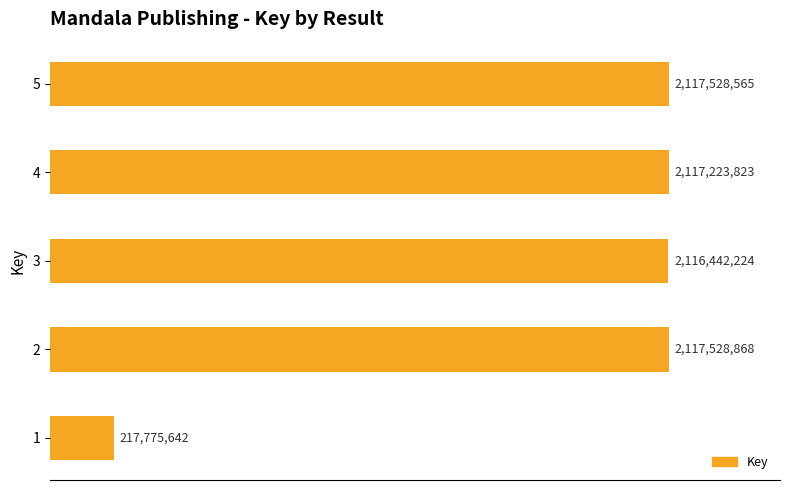

Are the bars horizontal?

Yes